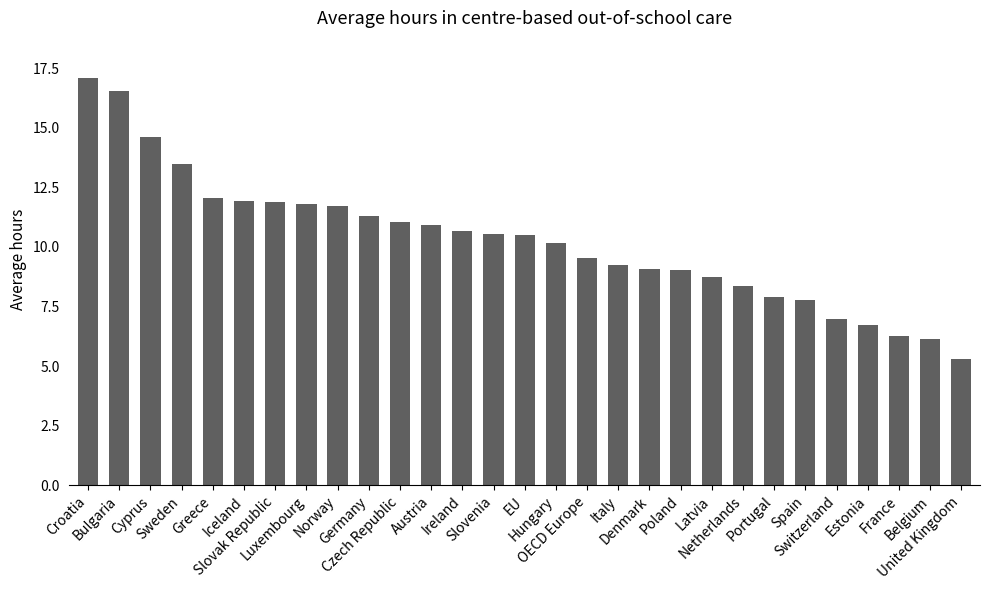

Which label corresponds to the smallest value in the chart?

United Kingdom